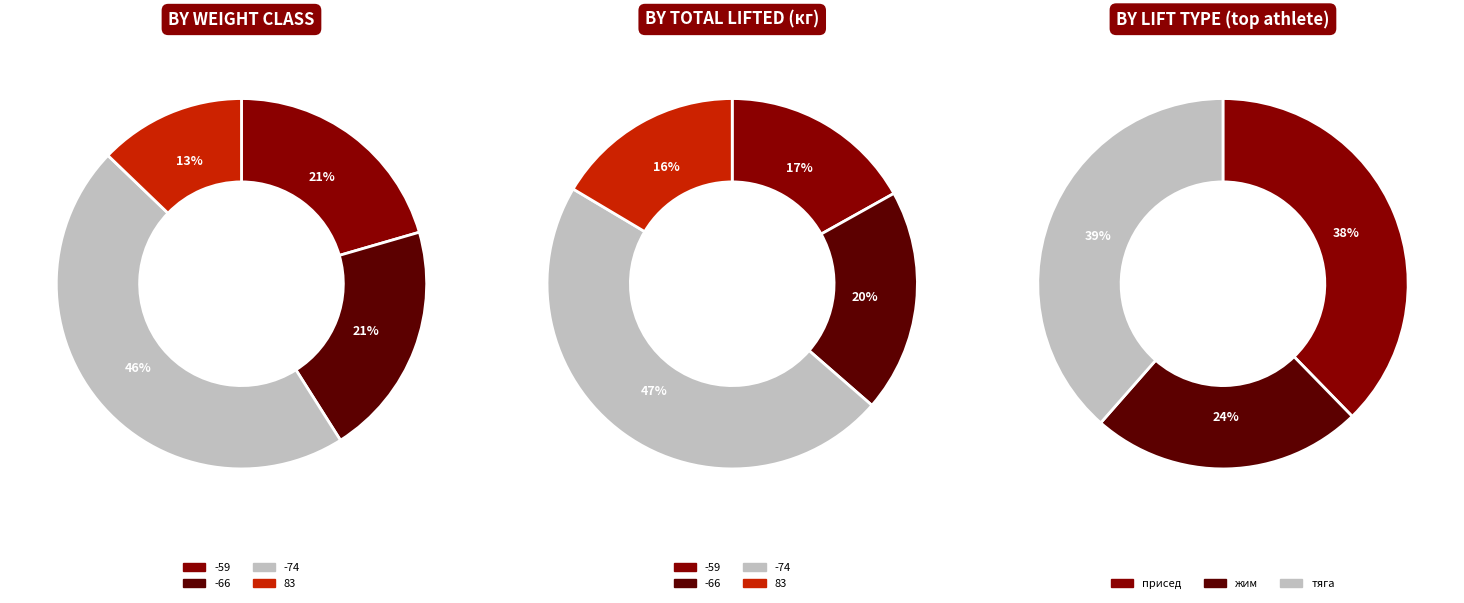

True or false: -74 accounts for 46% of the total.

True